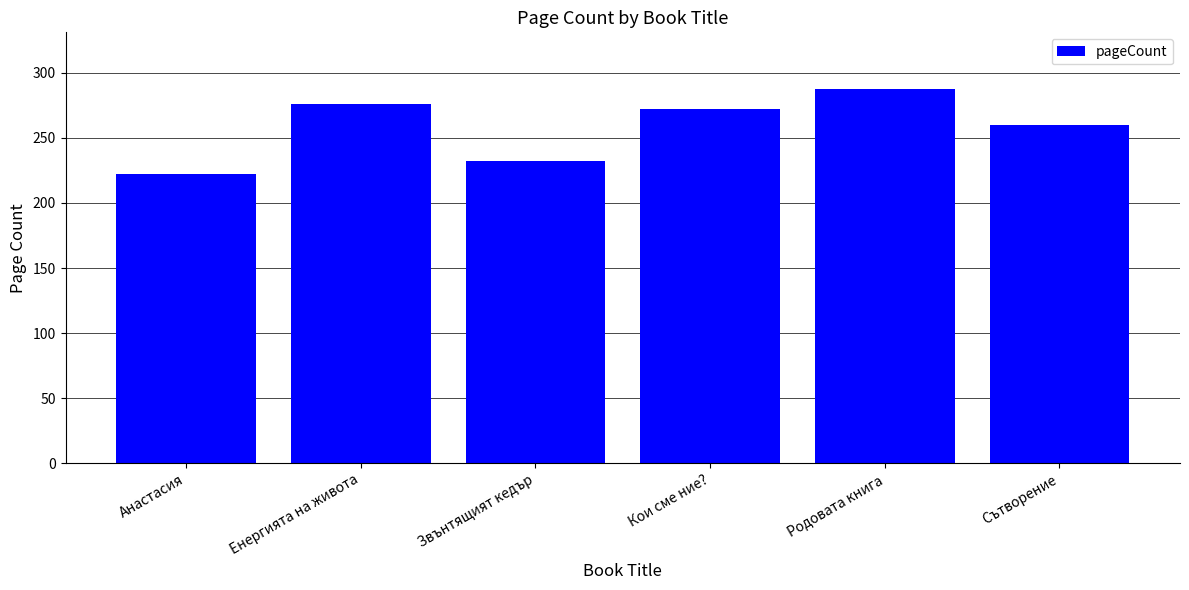

Does the chart contain any negative values?

No